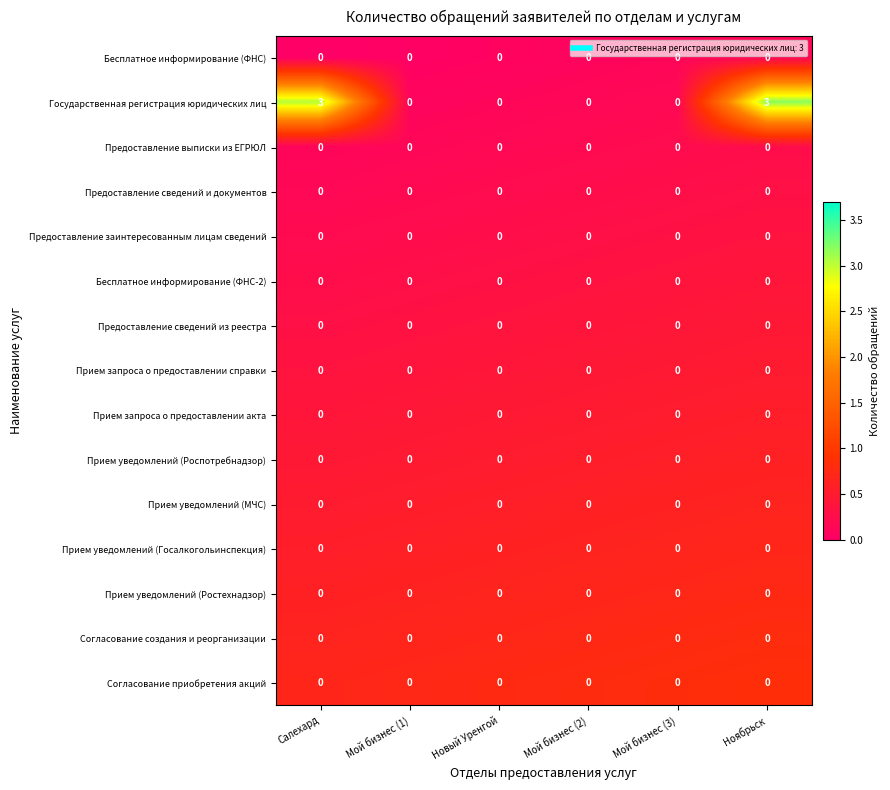

What is the greatest value displayed?

3